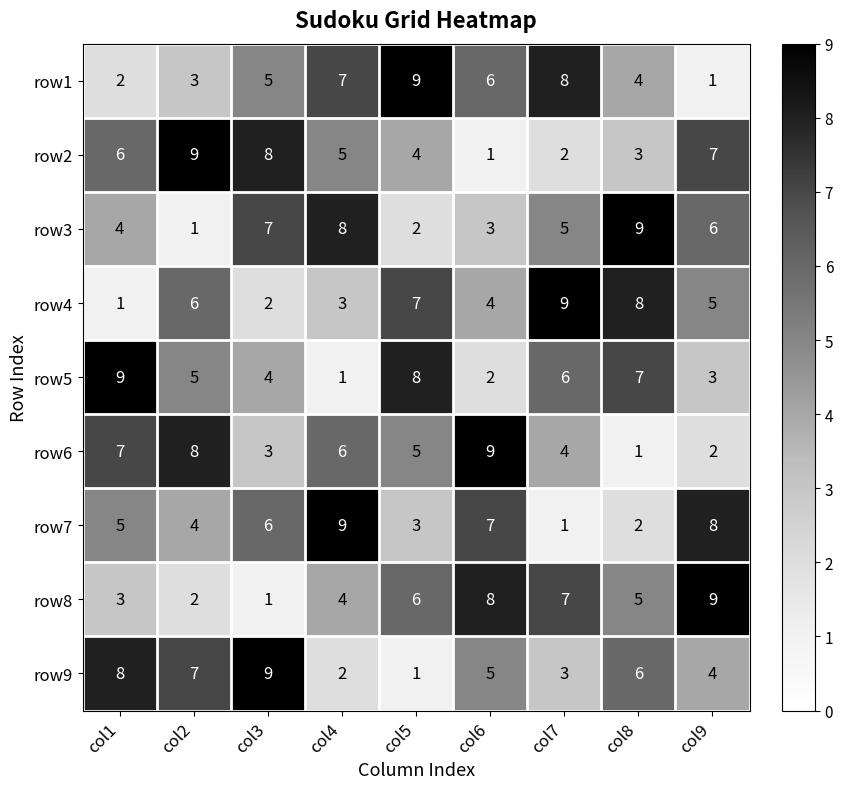

What is the greatest value displayed?

9